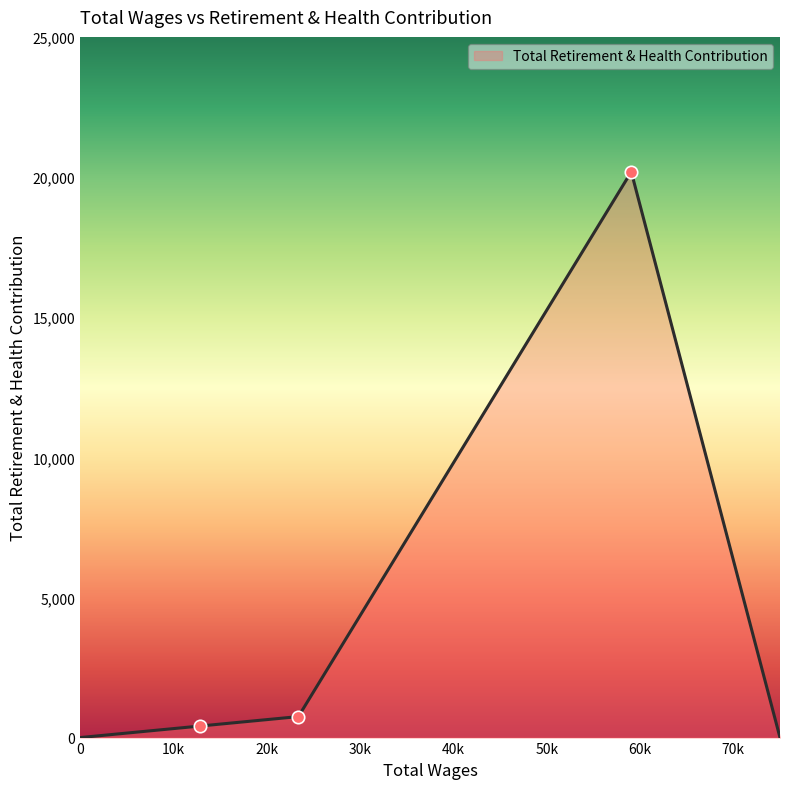

What is the sum of all values?

21345